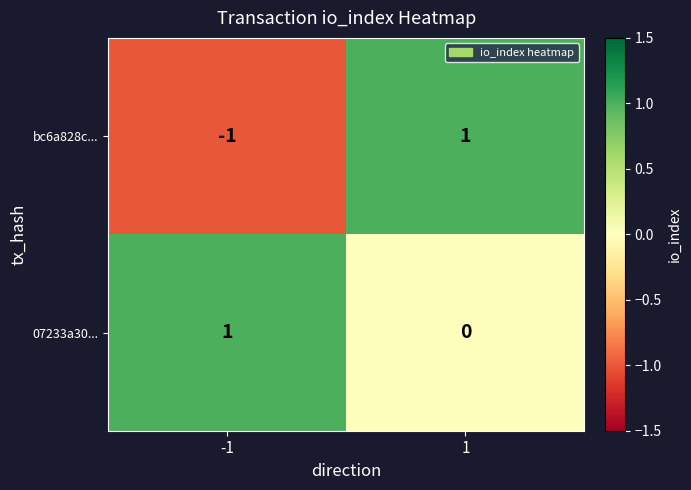

The bc6a828c... series shows 1 at 1. True or false?

True